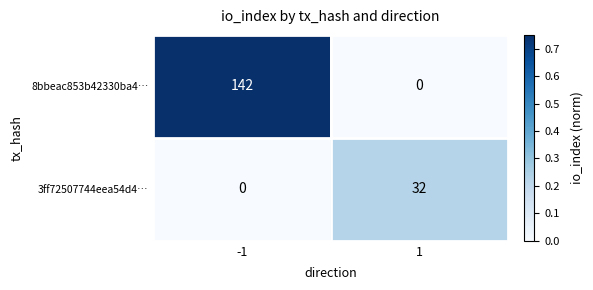

The 3ff72507744eea54d4… series shows 32 at 1. True or false?

True